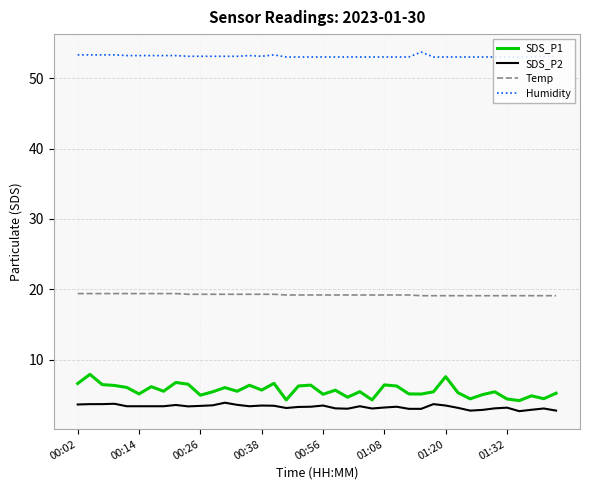

True or false: Humidity and Temp cross at least once.

False